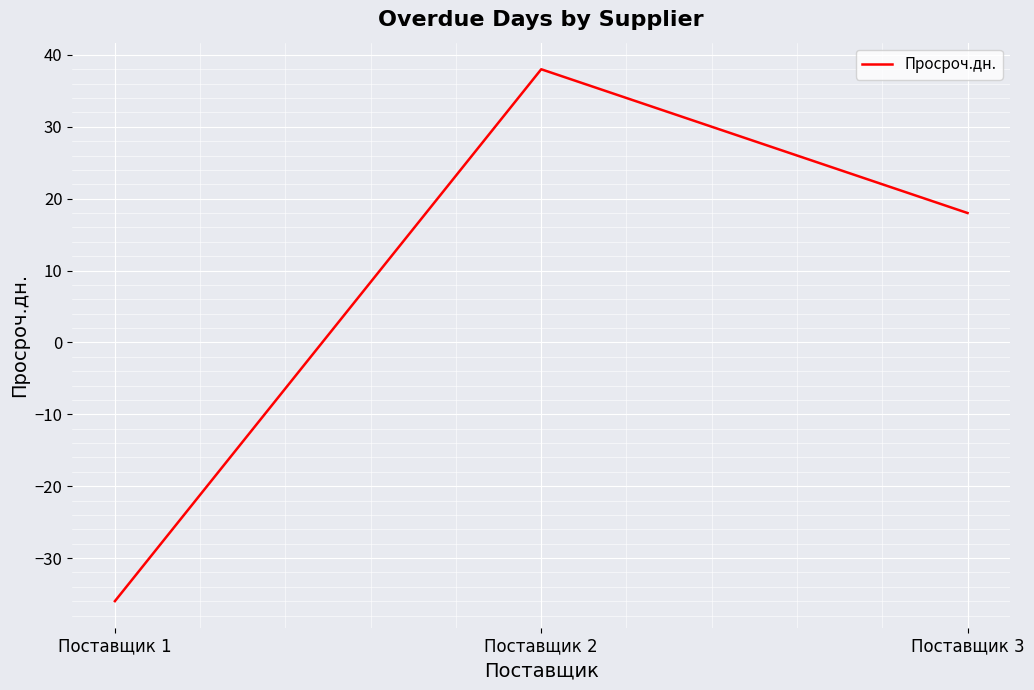

Where does the data first go above 18?

Поставщик 2